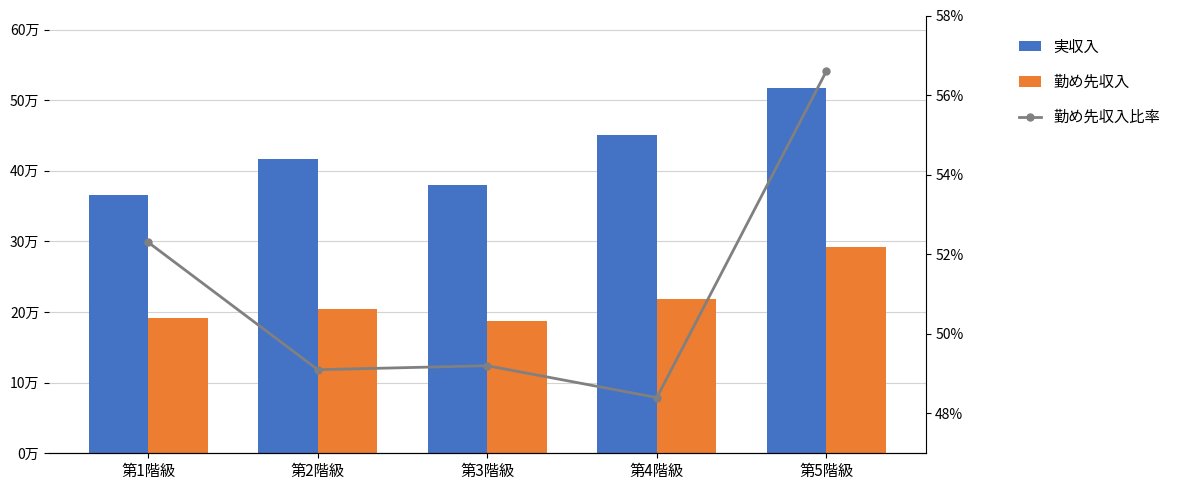

At which category is the sum across all series the highest?

第5階級